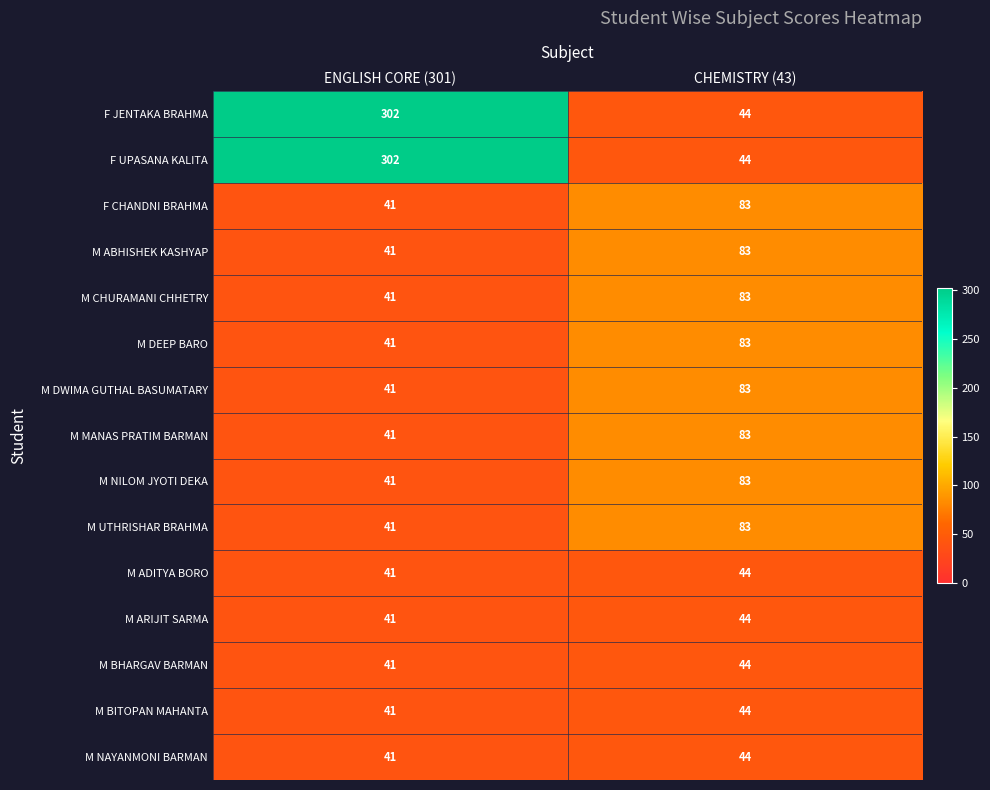

What is the difference between the highest and lowest values at CHEMISTRY (43)?

39